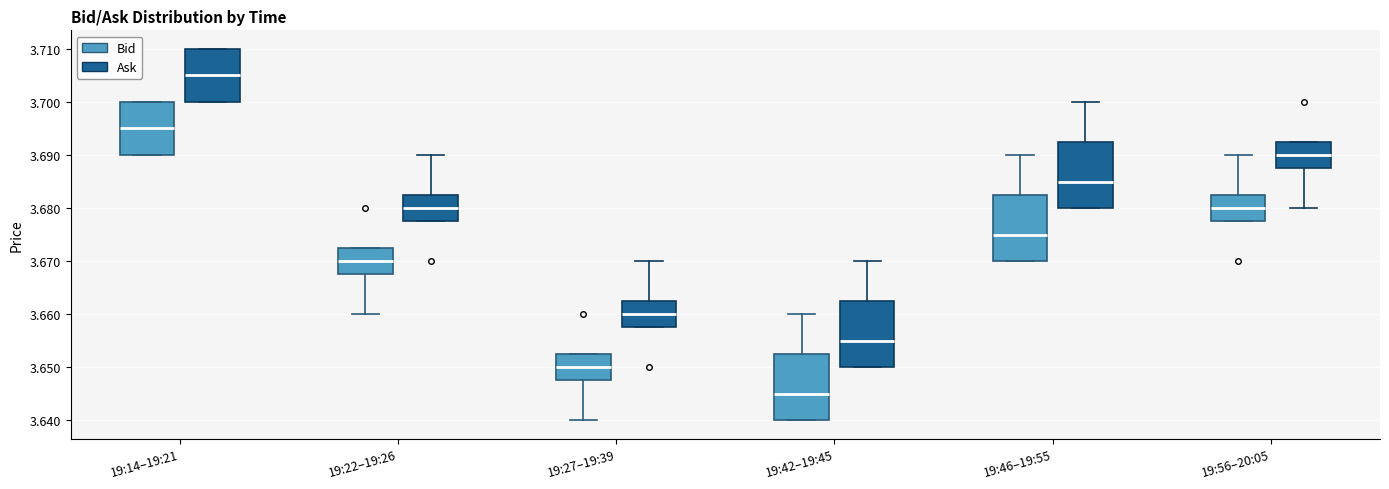

Which box's median line is the highest?

19:14–19:21 (Ask)